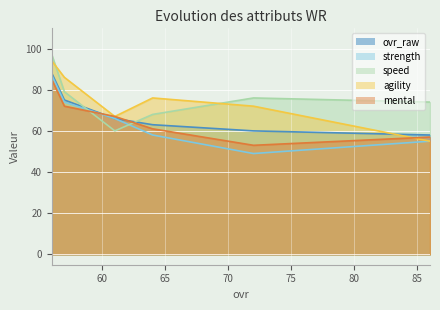

At how many categories does at least one series exceed 58?

6